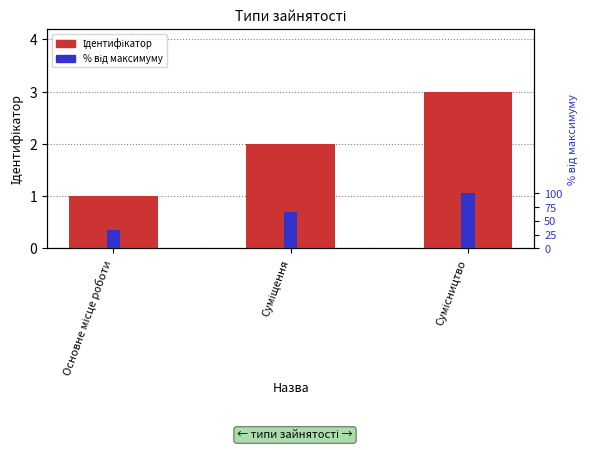

How many distinct data groups are displayed?

2